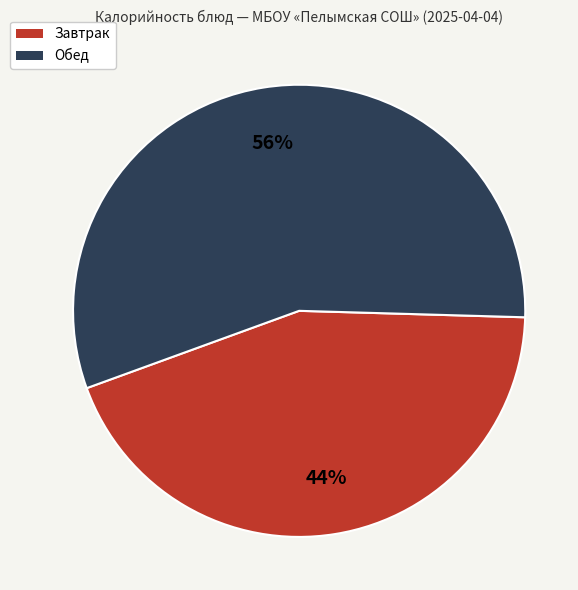

To the nearest percent, what is the average slice percentage?

50%